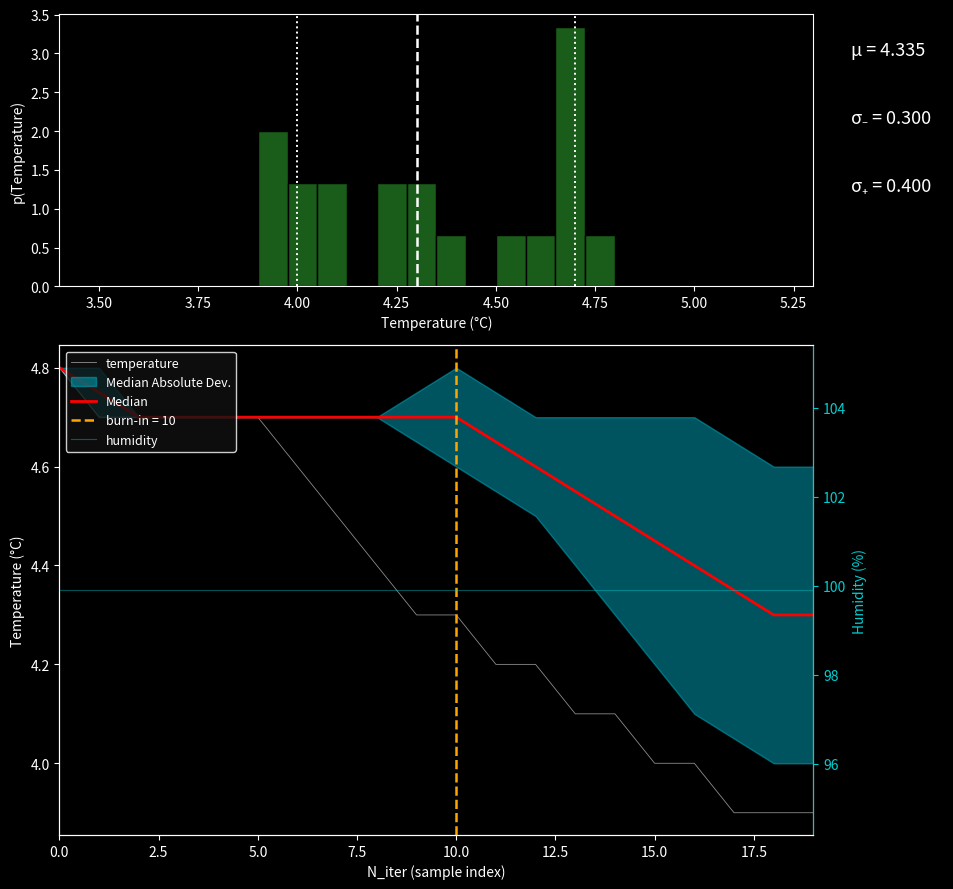

Is this an area chart (filled region under the line)?

No